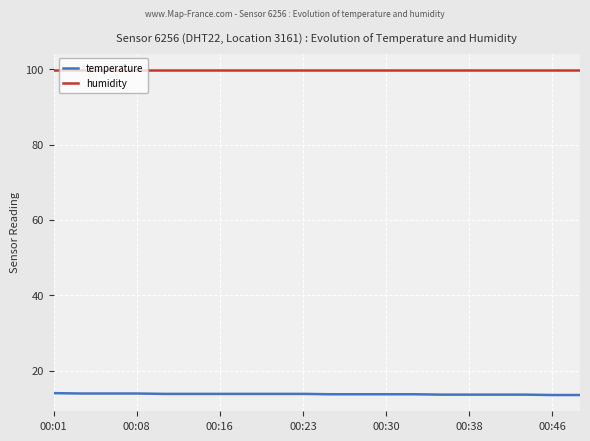

How many series are shown in this chart?

2